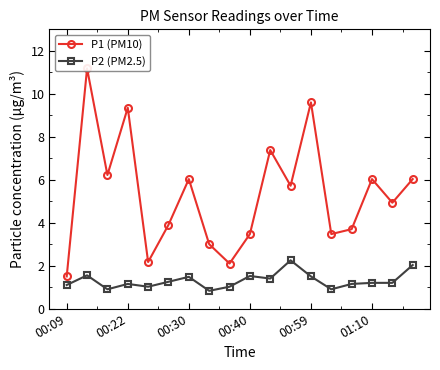

What is the greatest value displayed?

11.2